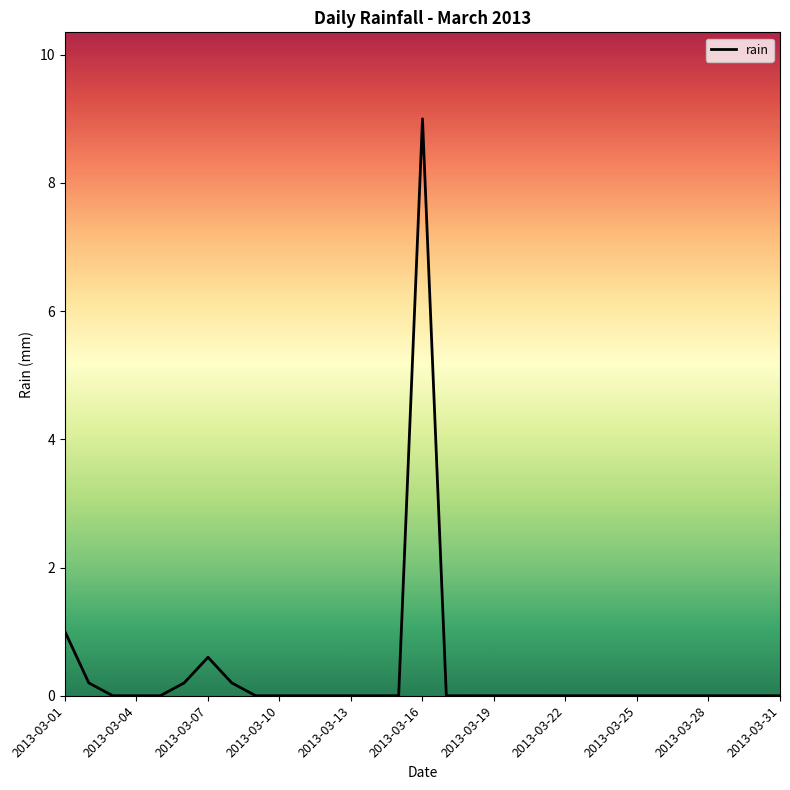

What is the difference between the maximum and minimum values?

9.0